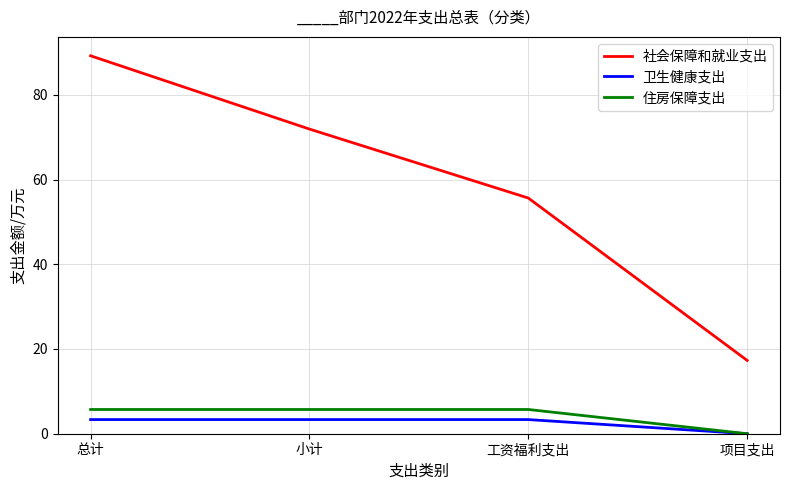

True or false: 社会保障和就业支出 and 住房保障支出 intersect in this chart.

False